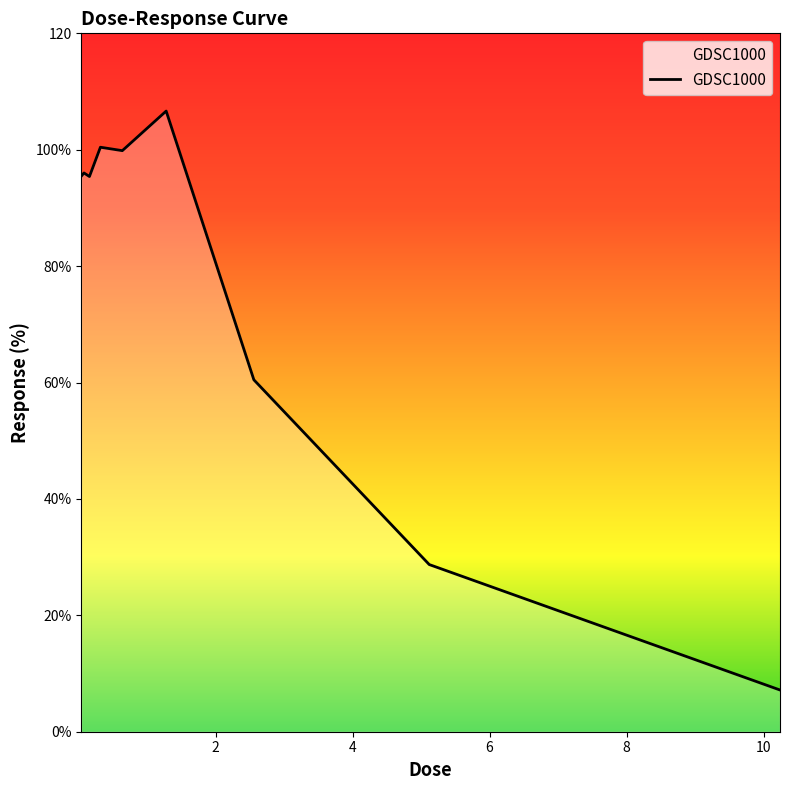

Does the chart have visible grid lines?

No